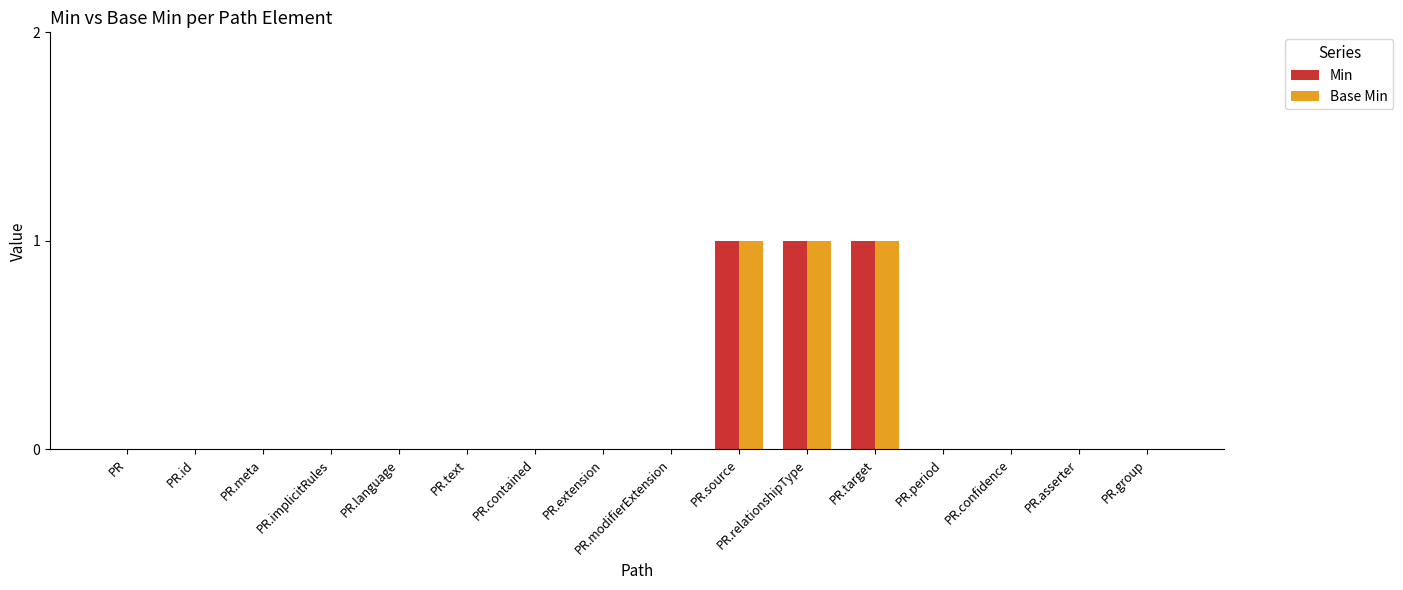

The value of Base Min at PR.contained is 1. True or false?

False